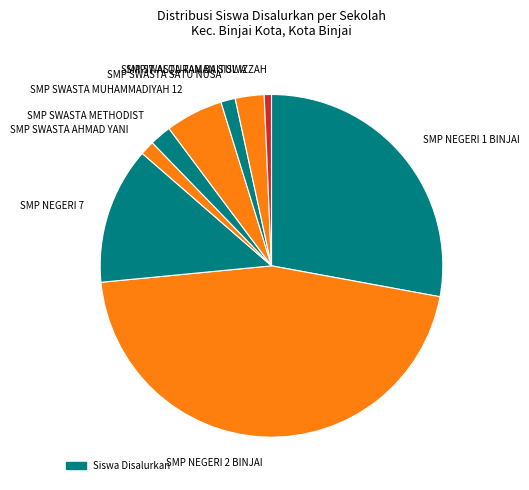

Combined, do SMP NEGERI 2 BINJAI and SMP SWASTA AHMAD YANI account for over 50%?

No